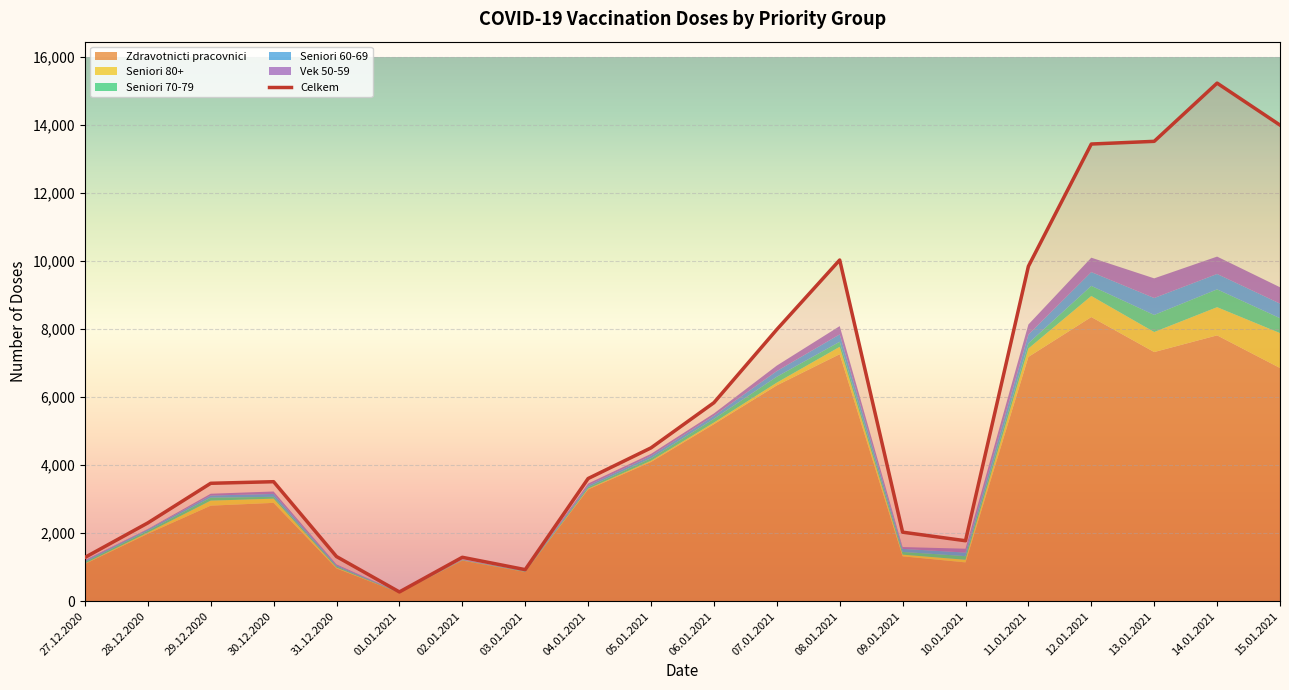

Is it true that Zdravotnicti pracovnici equals 1919 at 09.01.2021?

False